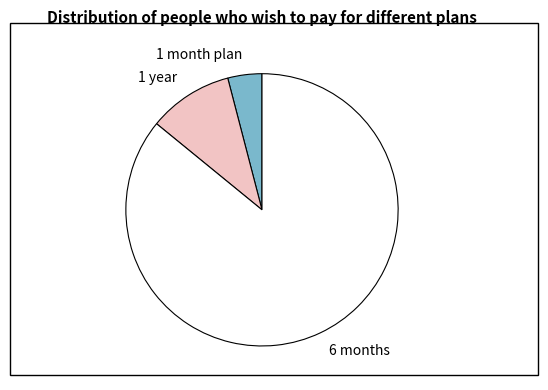

Is there a majority slice in this chart?

Yes